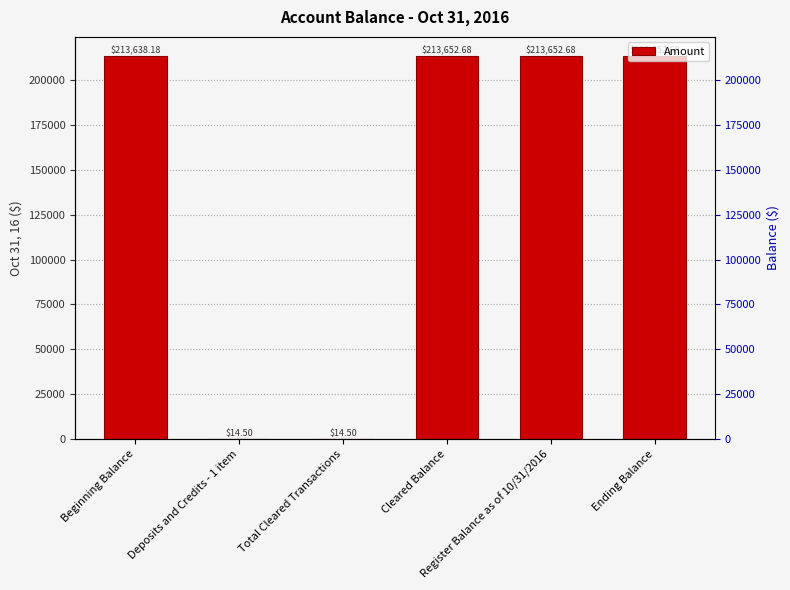

Which has a higher value, Total Cleared Transactions or Deposits and Credits - 1 item?

Total Cleared Transactions